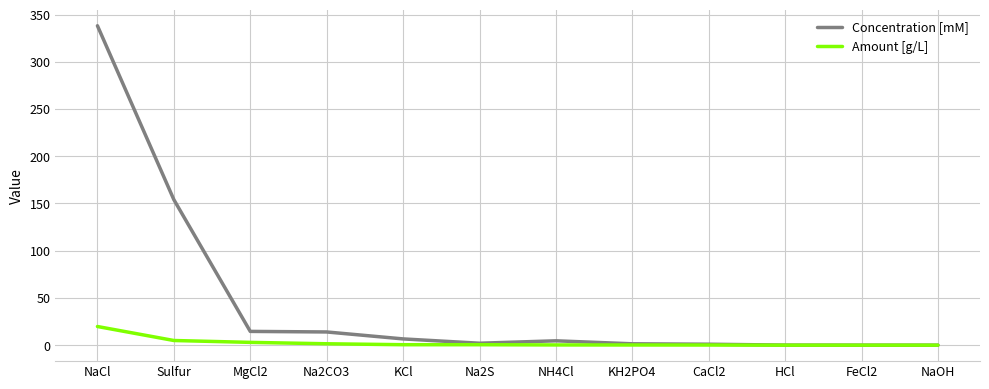

Which series has the largest range (max minus min)?

Concentration [mM]